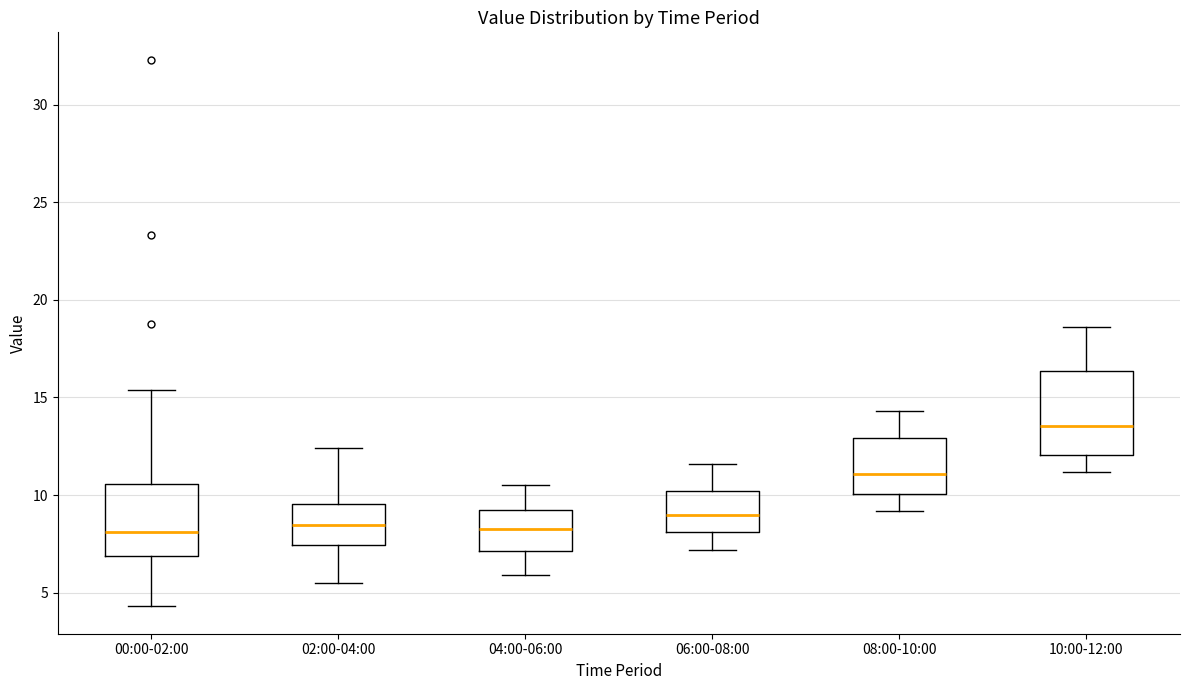

Reading left to right, read every box against the y-axis: the position of its median line, the range the box covers, and the ends of its whiskers. The values are not printed on the chart, so give them approximately, as read against the axis.

00:00-02:00: median 8.0, box 7.0 to 10.5, whiskers 4.5 to 15.5
02:00-04:00: median 8.5, box 7.5 to 9.5, whiskers 5.5 to 12.5
04:00-06:00: median 8.5, box 7.0 to 9.0, whiskers 6.0 to 10.5
06:00-08:00: median 9.0, box 8.0 to 10.0, whiskers 7.0 to 11.5
08:00-10:00: median 11.0, box 10.0 to 13.0, whiskers 9.0 to 14.5
10:00-12:00: median 13.5, box 12.0 to 16.5, whiskers 11.0 to 18.5